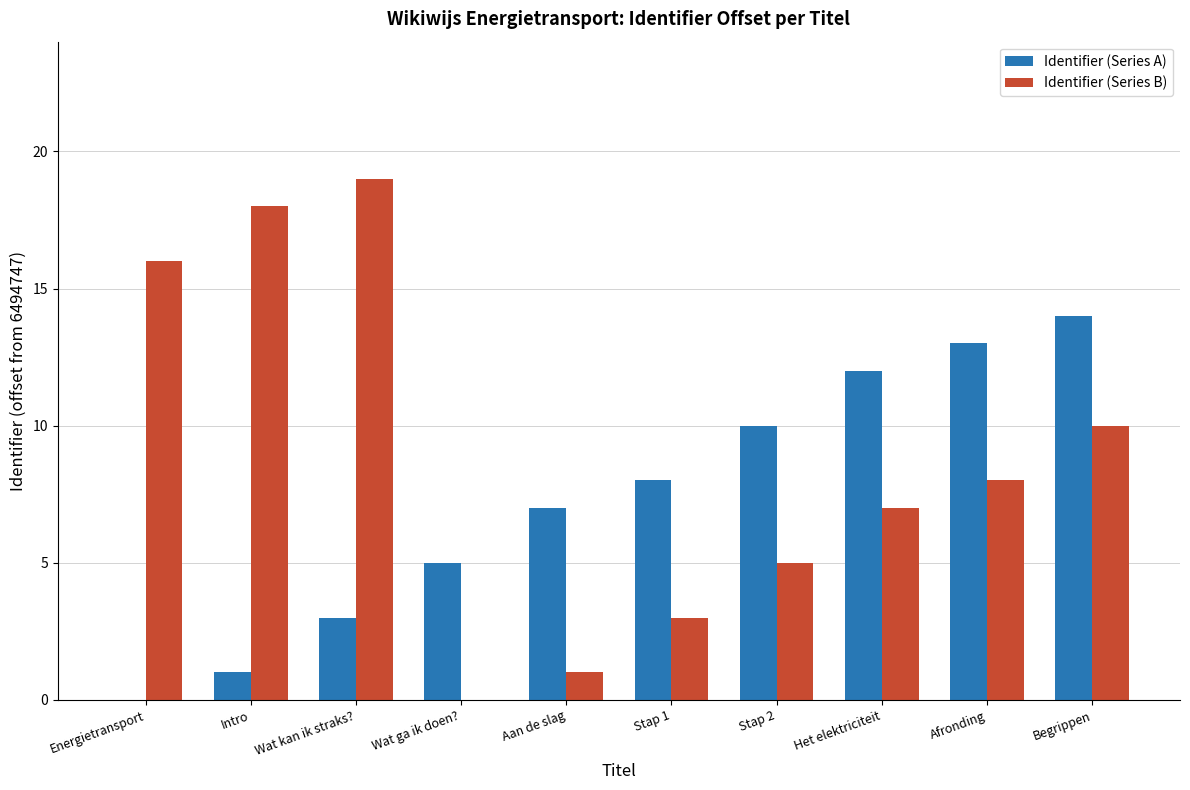

What is the sum of all Identifier (Series B) values?

87